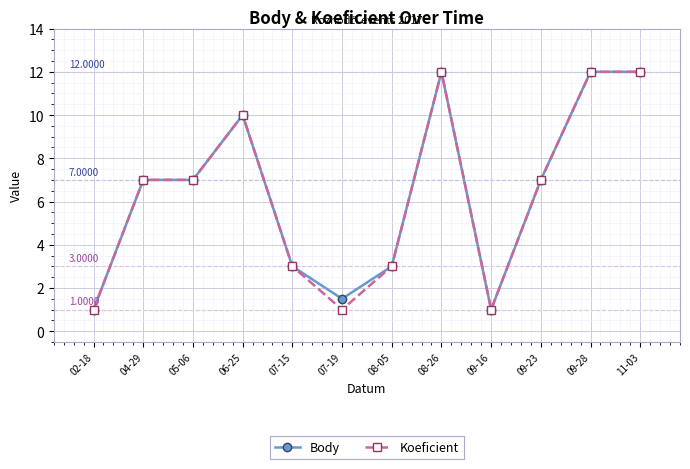

The Koeficient series shows 16.5 at 09-28. True or false?

False